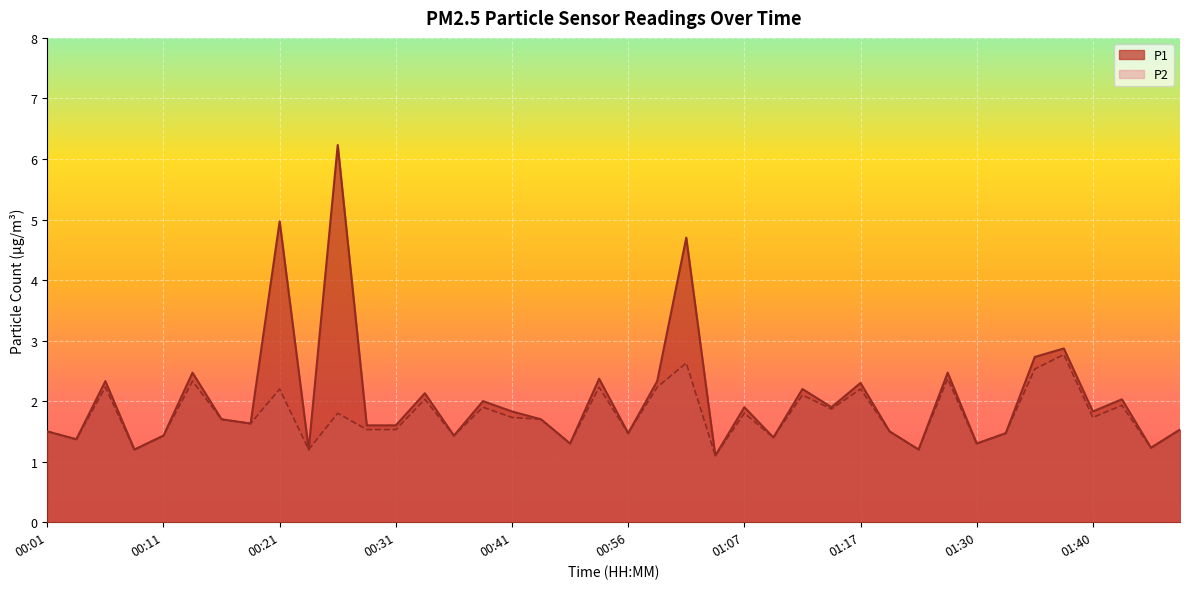

True or false: P1 has more than 2 interior local peaks.

True